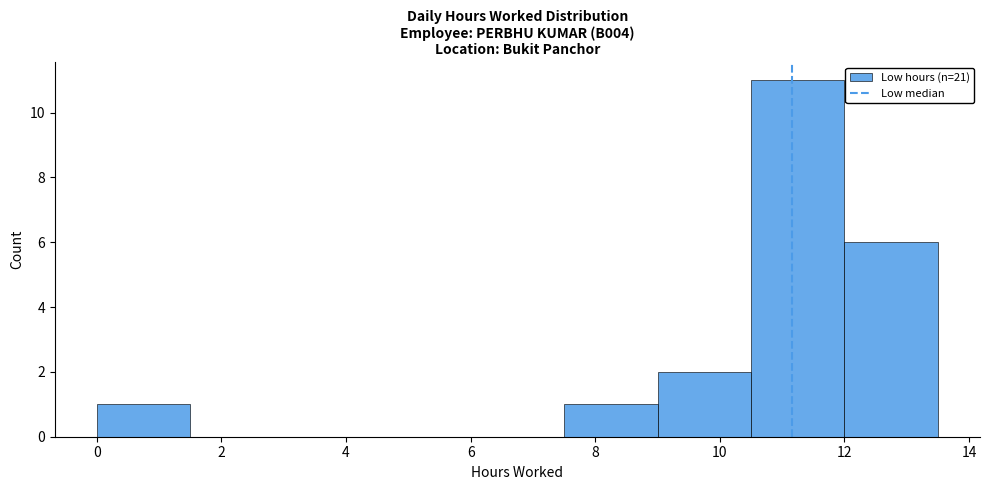

Reading left to right, list every bar in this chart as the range it spans on the x-axis followed by its height. Neither the bar edges nor the heights are printed on the chart, so give them approximately, as read against the axes.

0.0 to 1.5: 1
1.5 to 3.0: 0
3.0 to 4.5: 0
4.5 to 6.0: 0
6.0 to 7.5: 0
7.5 to 9.0: 1
9.0 to 10.5: 2
10.5 to 12.0: 11
12.0 to 13.5: 6